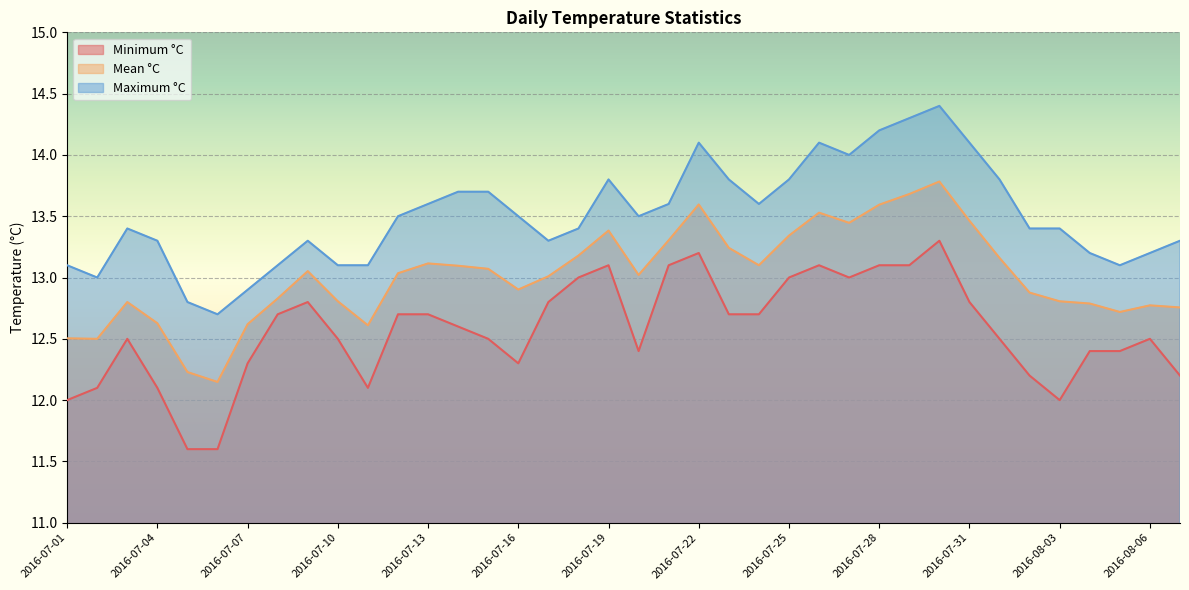

What is the maximum value for Minimum °C?

13.3